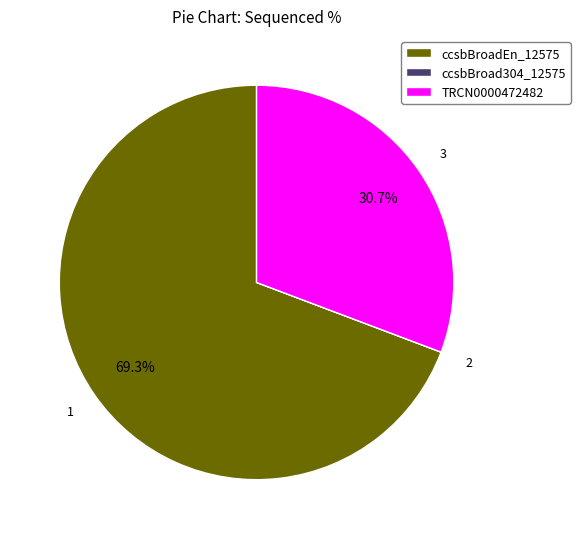

The ccsbBroadEn_12575 slice represents 69% of the pie. True or false?

True